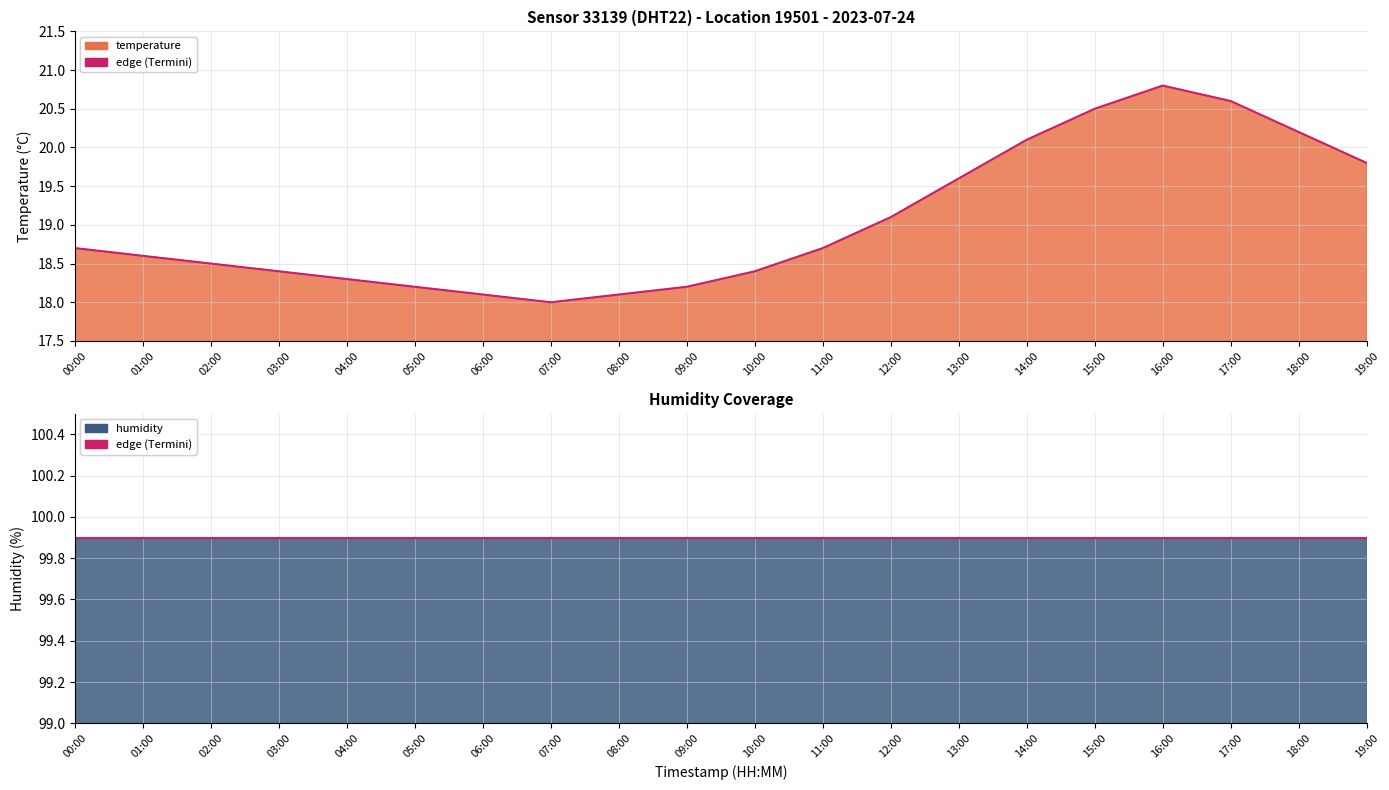

What is the sum of the values at 08:00 and 12:00?

37.2